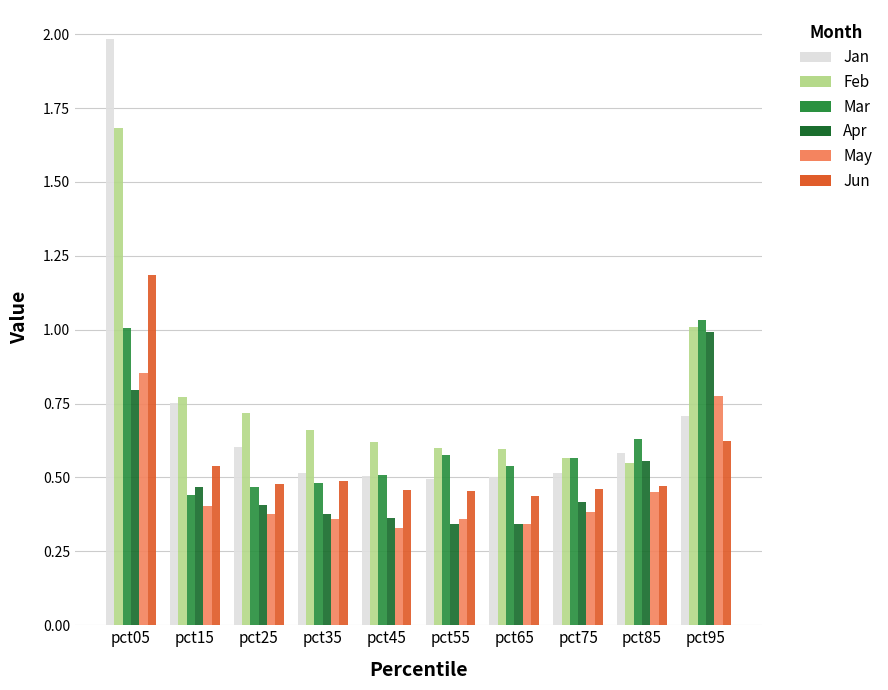

What is the total value across all series at pct35?

2.9